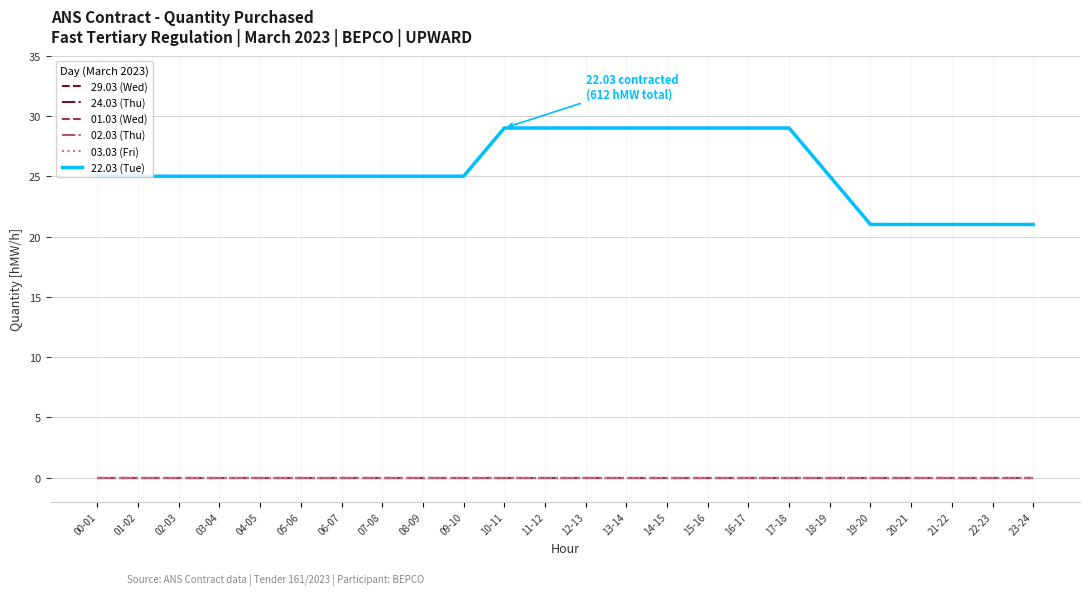

True or false: 29.03 (Wed) and 03.03 (Fri) intersect in this chart.

False